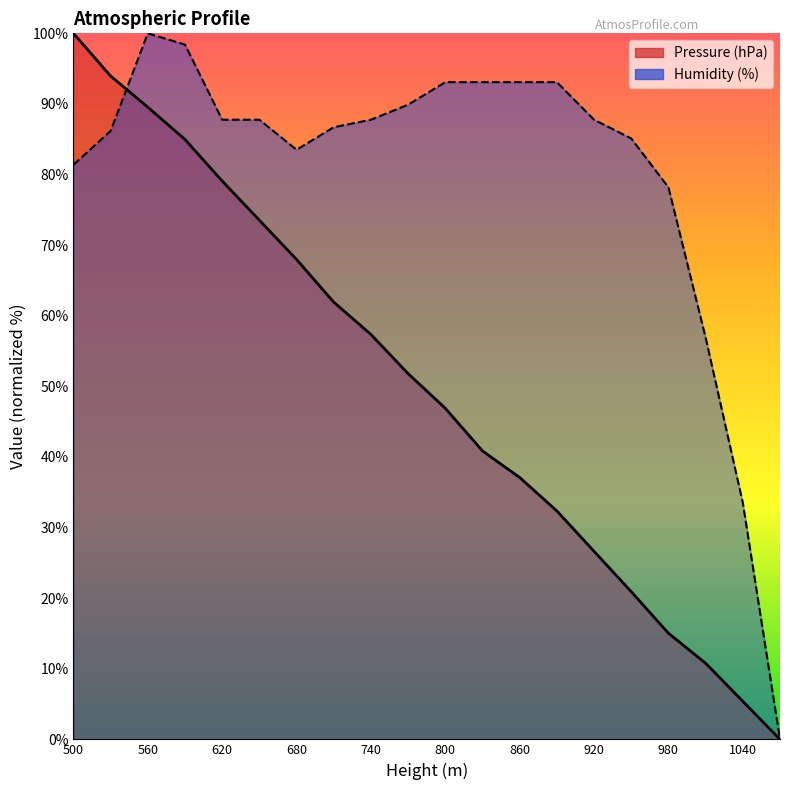

What is the greatest value displayed?

100.0